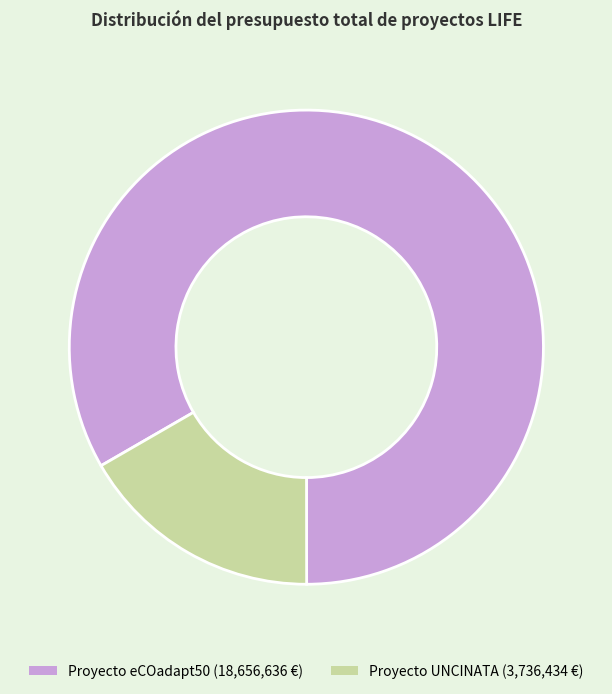

Is there a majority slice in this chart?

Yes